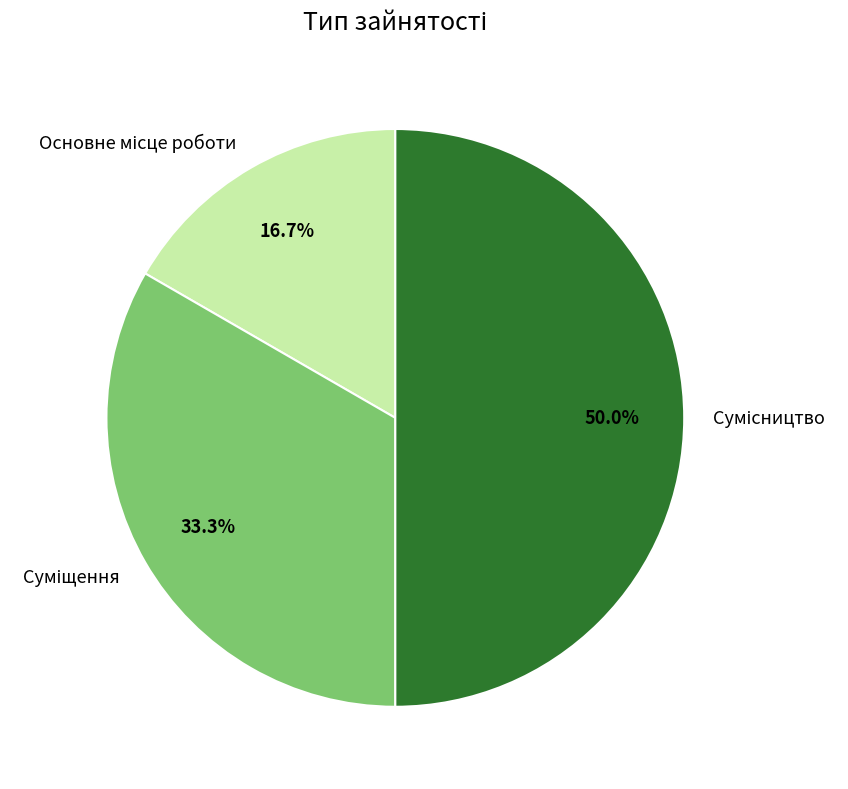

What percentage is the Суміщення slice, to the nearest percent?

33%